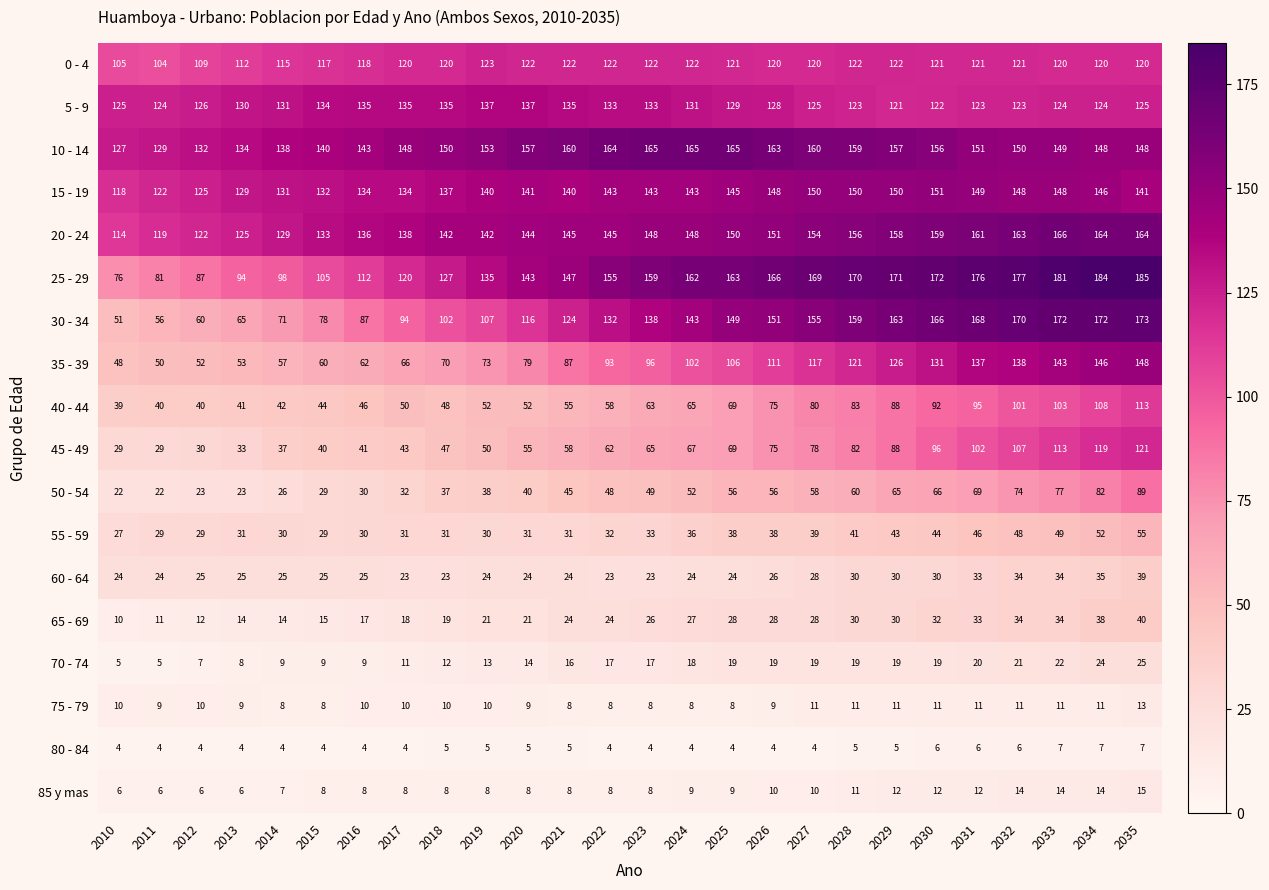

List the series in order of their peak value, highest first.

25 - 29, 30 - 34, 20 - 24, 10 - 14, 15 - 19, 35 - 39, 5 - 9, 0 - 4, 45 - 49, 40 - 44, 50 - 54, 55 - 59, 65 - 69, 60 - 64, 70 - 74, 85 y mas, 75 - 79, 80 - 84